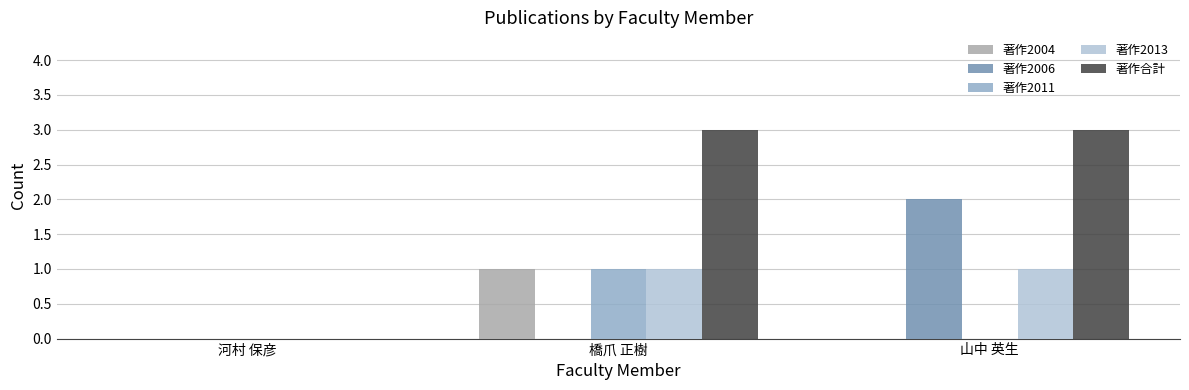

What is the approximate value of 著作2004 at 橋爪 正樹?

1